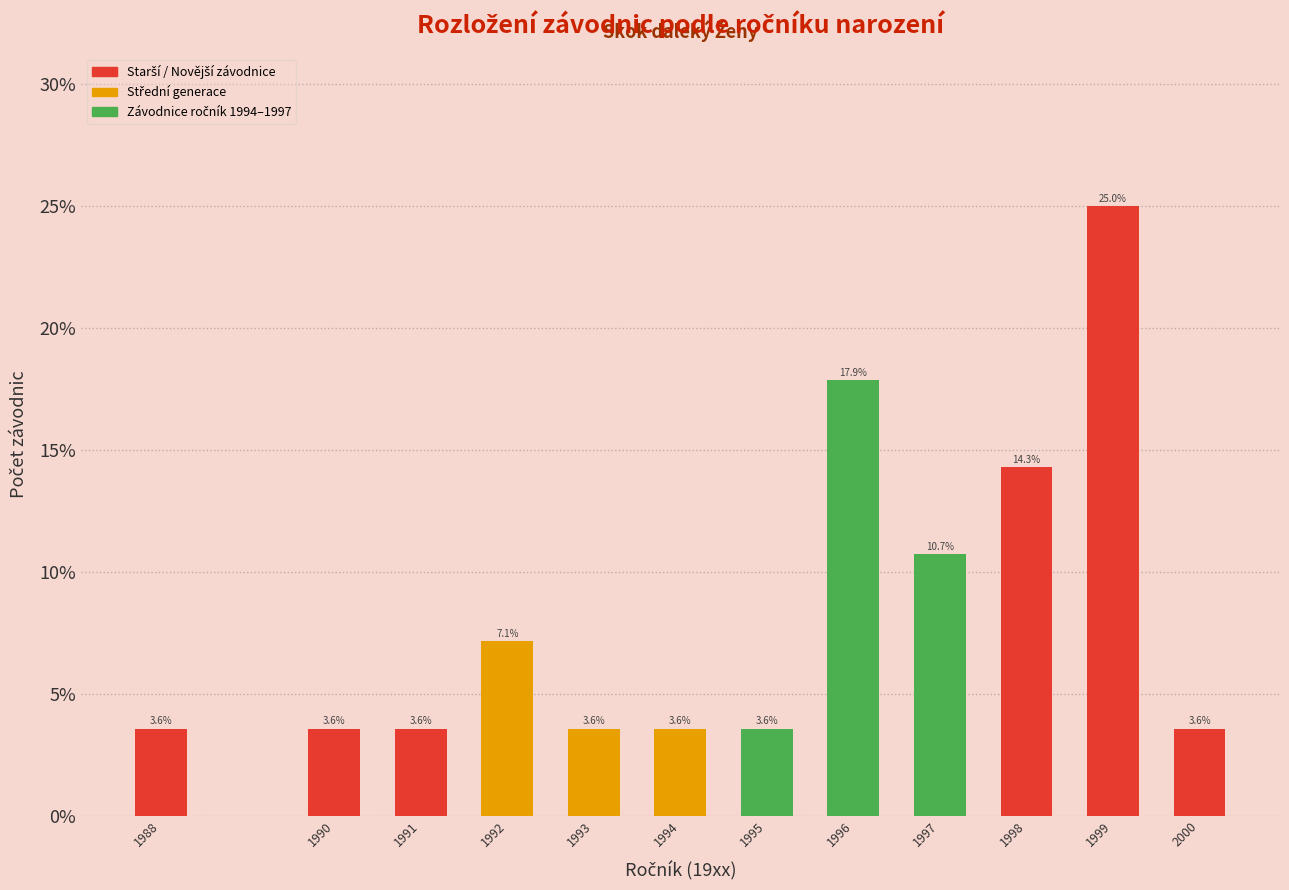

Reading left to right, transcribe all the data shown in this chart.

1988=3.6	1990=3.6	1991=3.6	1992=7.1	1993=3.6	1994=3.6	1995=3.6	1996=17.9	1997=10.7	1998=14.3	1999=25.0	2000=3.6